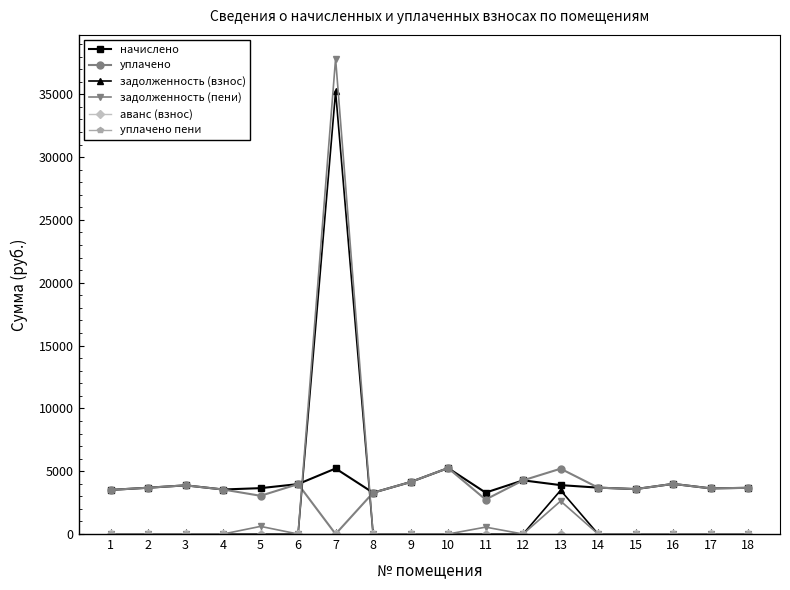

True or false: уплачено пени and начислено cross at least once.

False